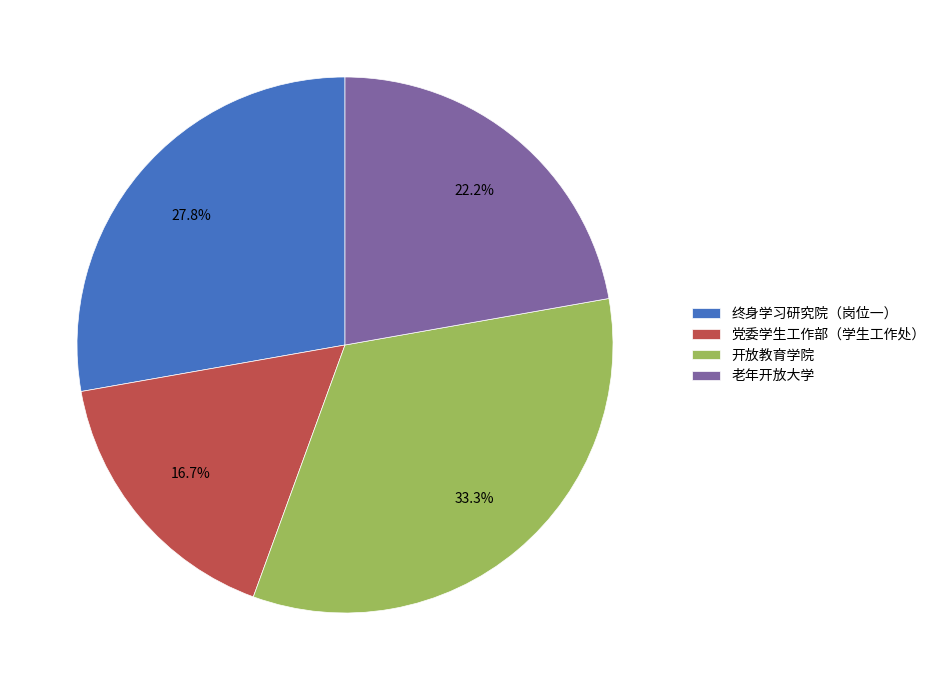

To the nearest percent, what is the average slice percentage?

25%